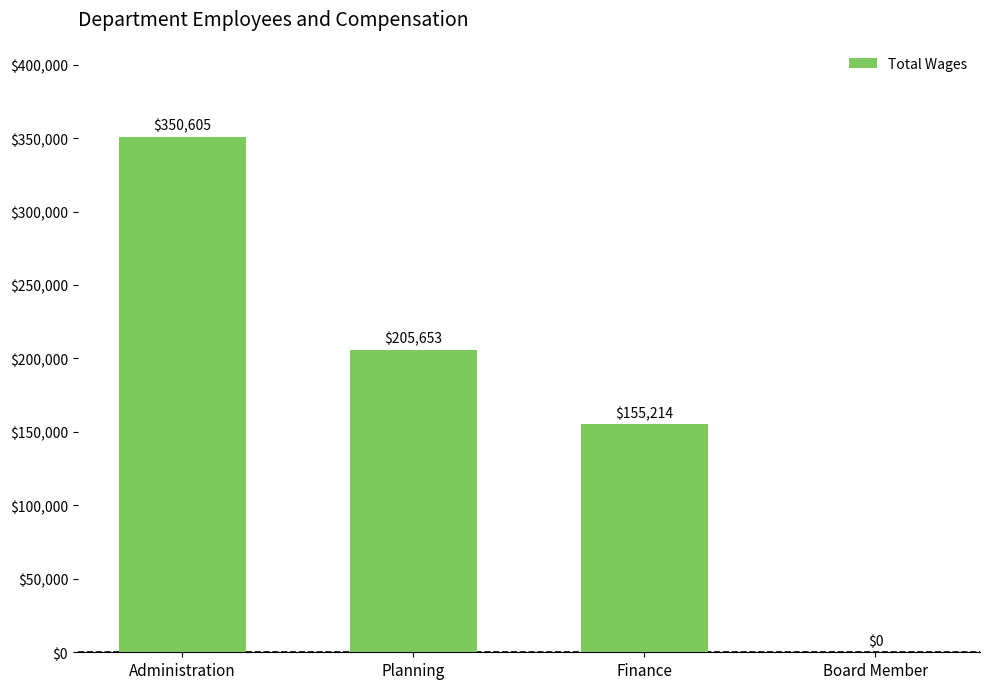

Is it true that the value at Finance is 155214?

True